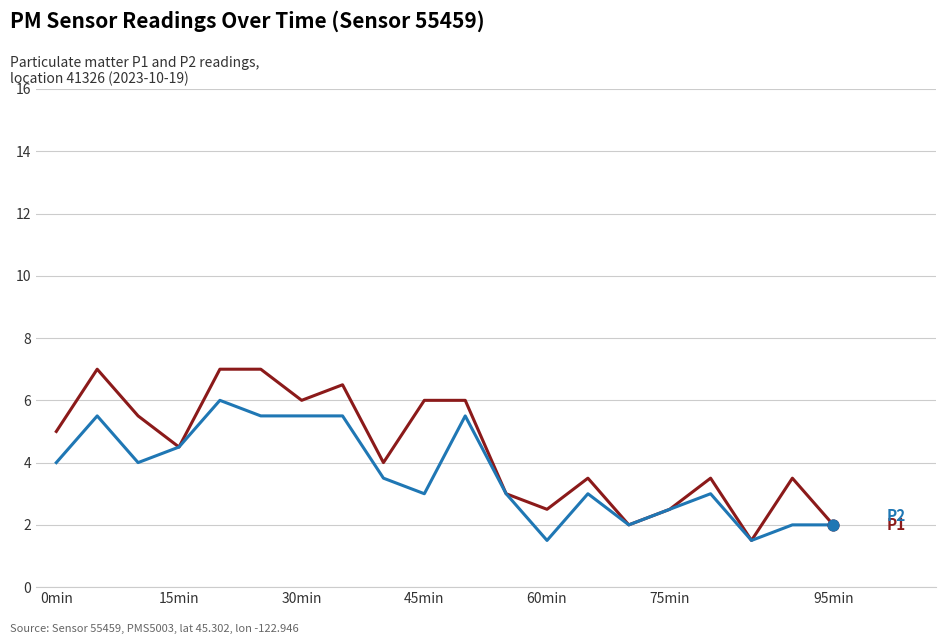

What is the minimum value shown in the chart?

1.5